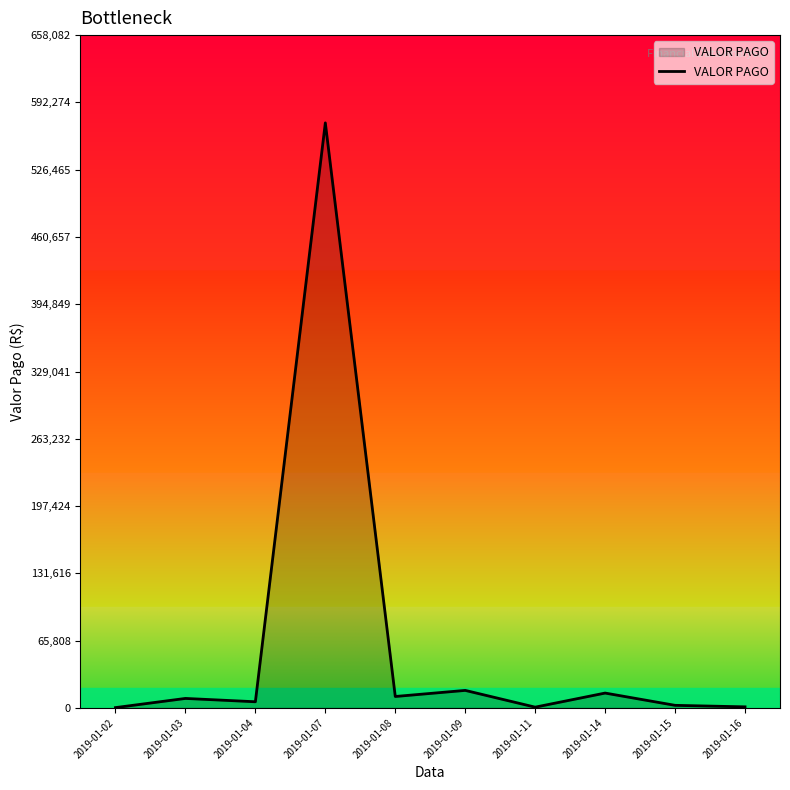

What is the greatest value displayed?

572245.4